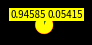

The Total Preferred Stock slice represents 9% of the pie. True or false?

False